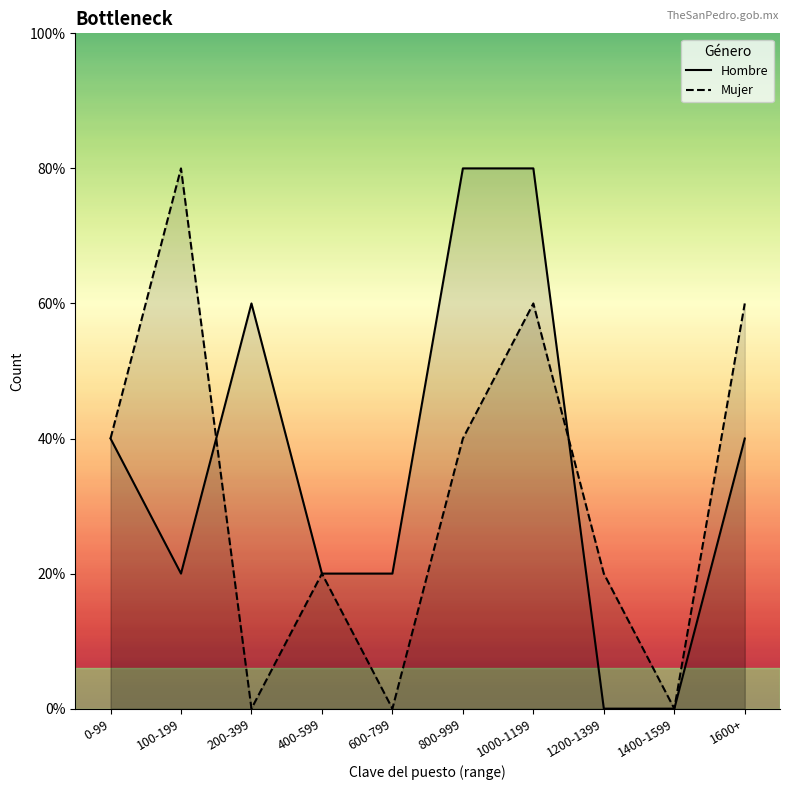

True or false: Mujer and Hombre intersect in this chart.

False